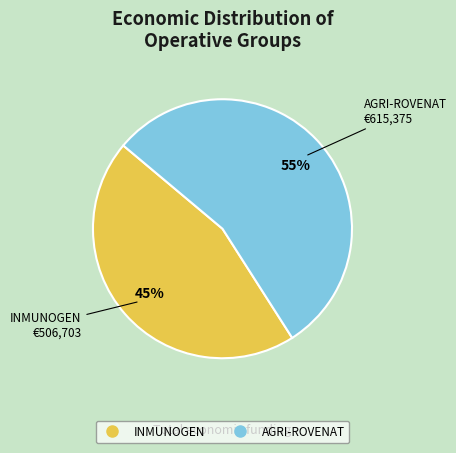

Rank the categories by value from lowest to highest.

INMUNOGEN, AGRI-ROVENAT